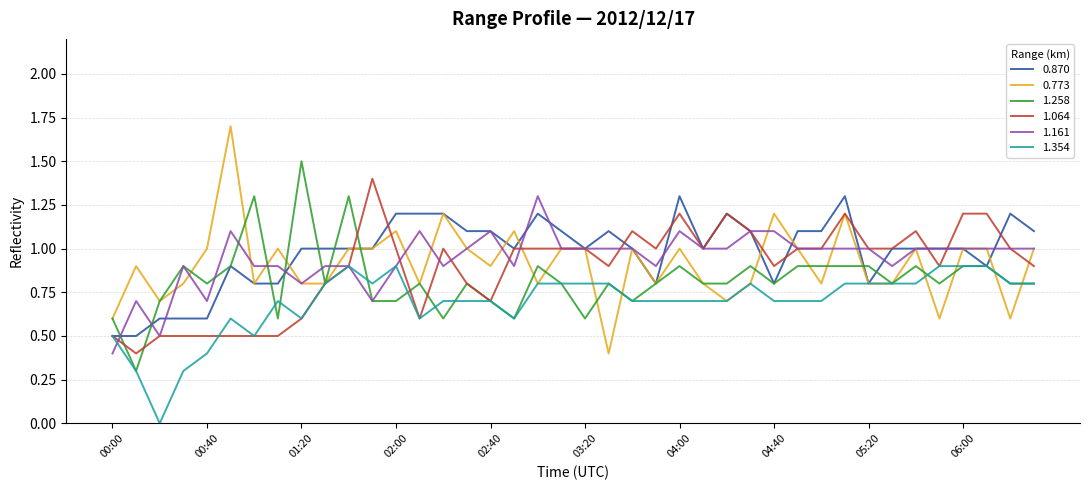

What is the maximum value shown in the chart?

1.7